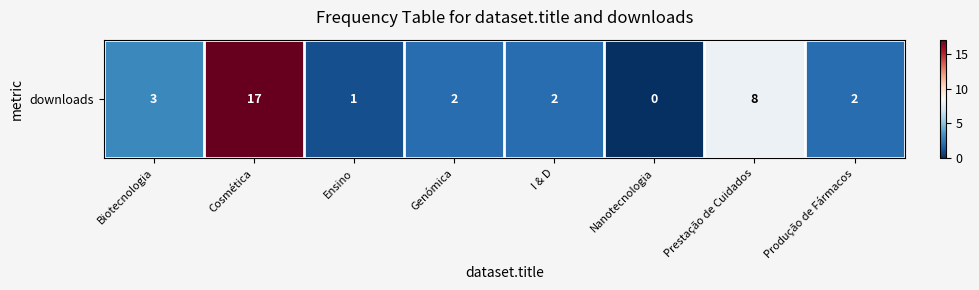

Between Produção de Fármacos and Nanotecnologia, which is larger?

Produção de Fármacos